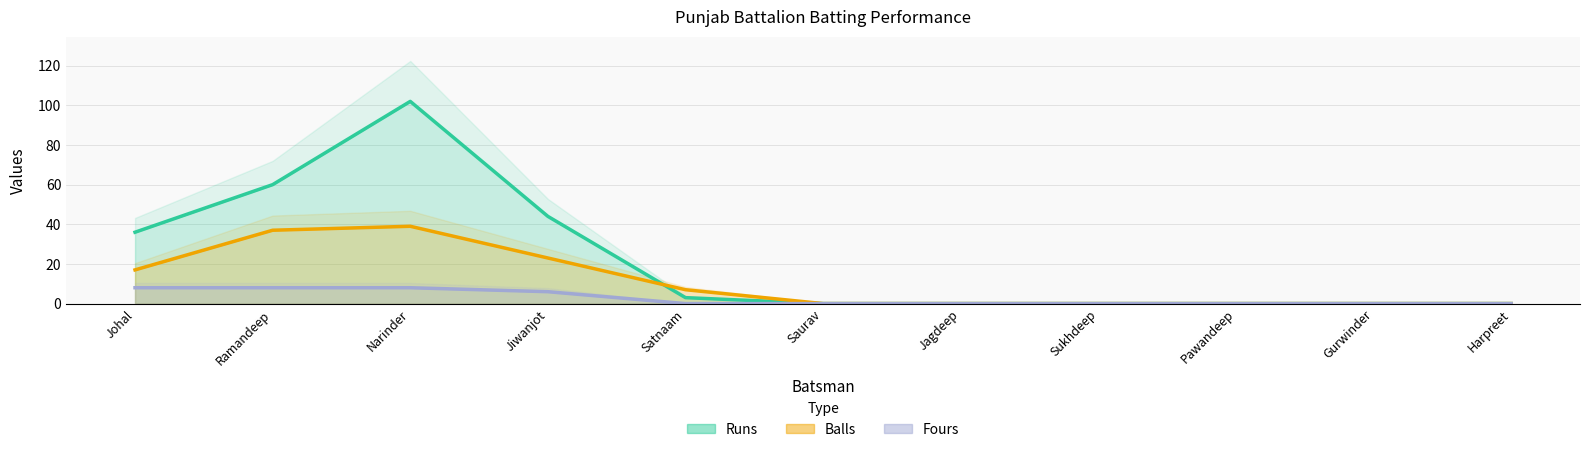

What is the greatest value displayed?

102